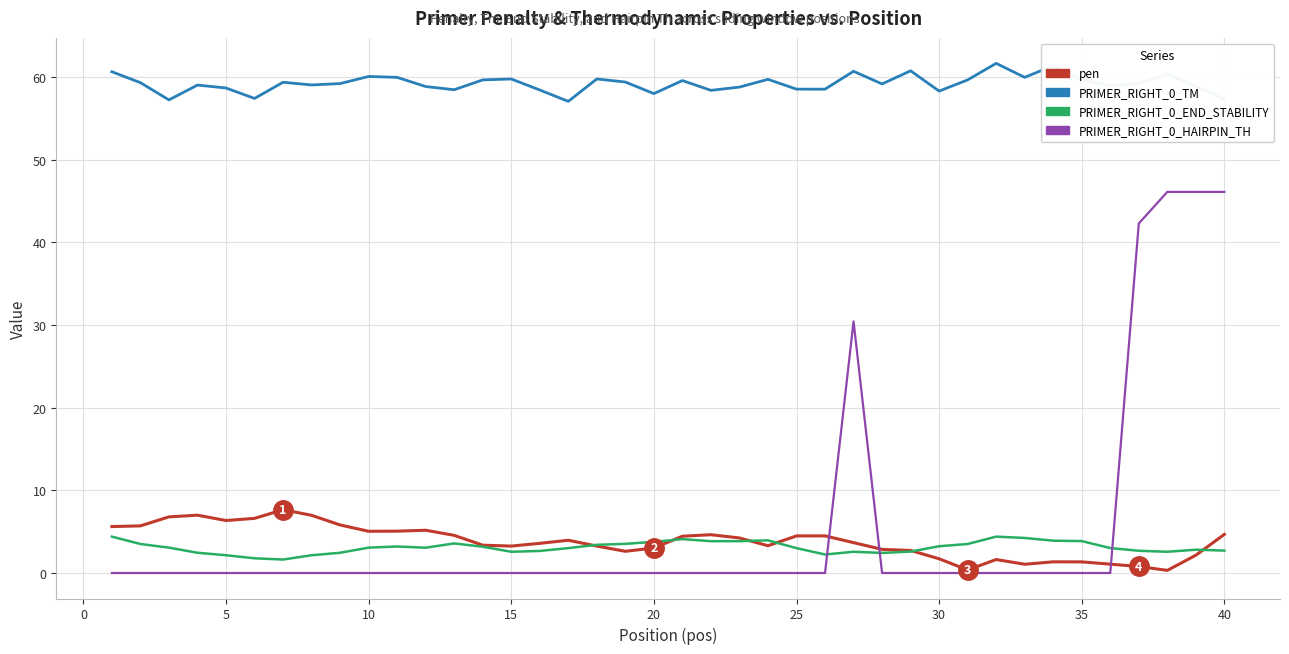

How many lines are shown in the chart?

4